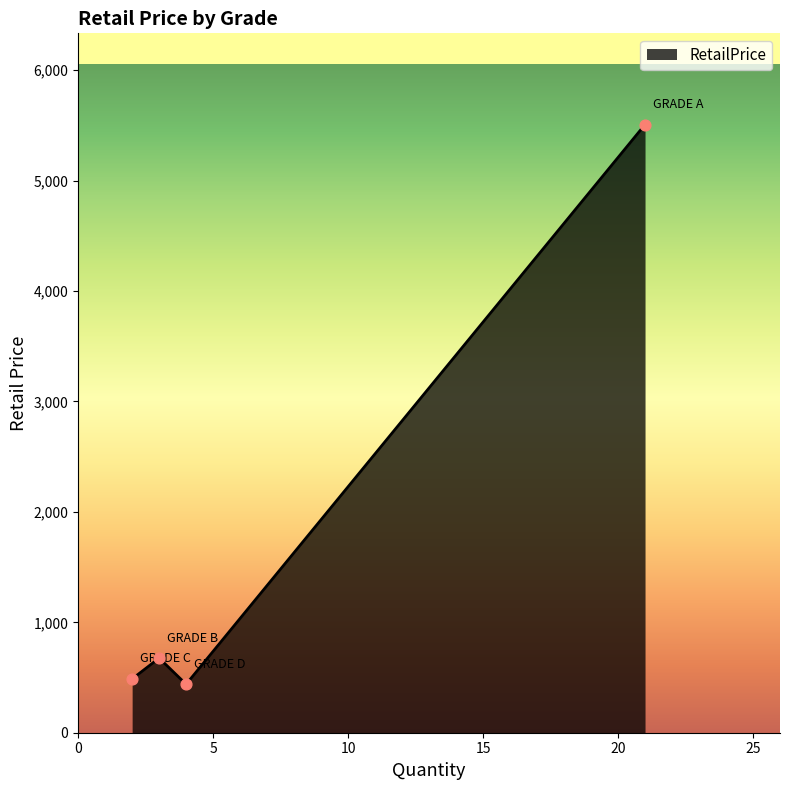

What is the greatest value displayed?

5508.3